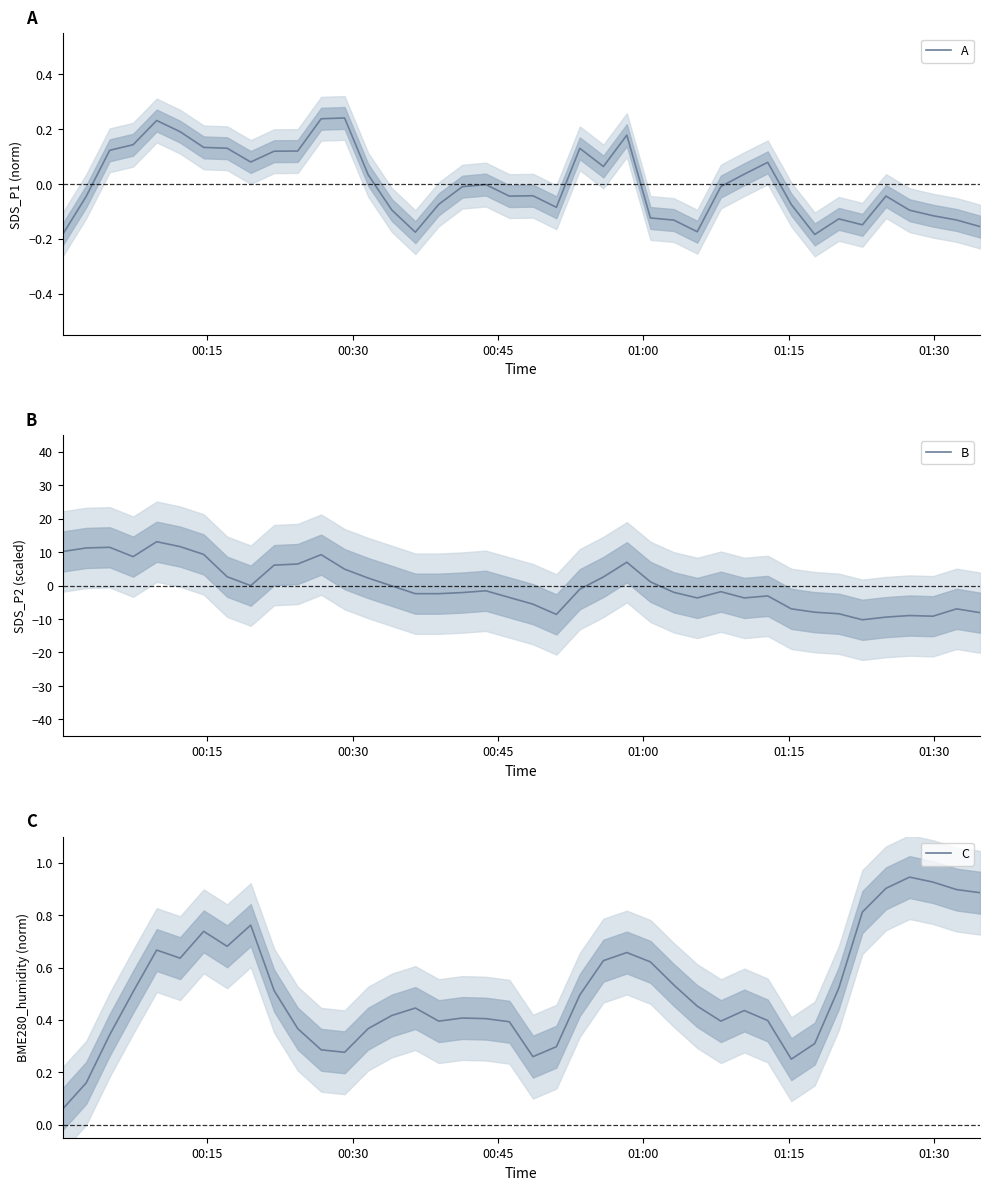

What is the highest value of the B series?

13.1